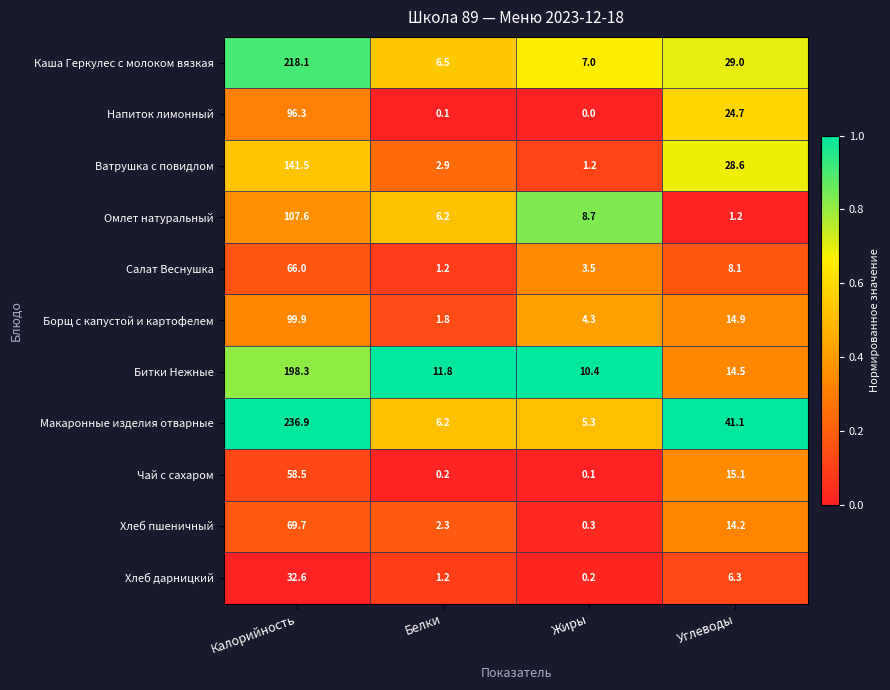

Between Калорийность and Белки, which series saw the biggest shift?

Макаронные изделия отварные